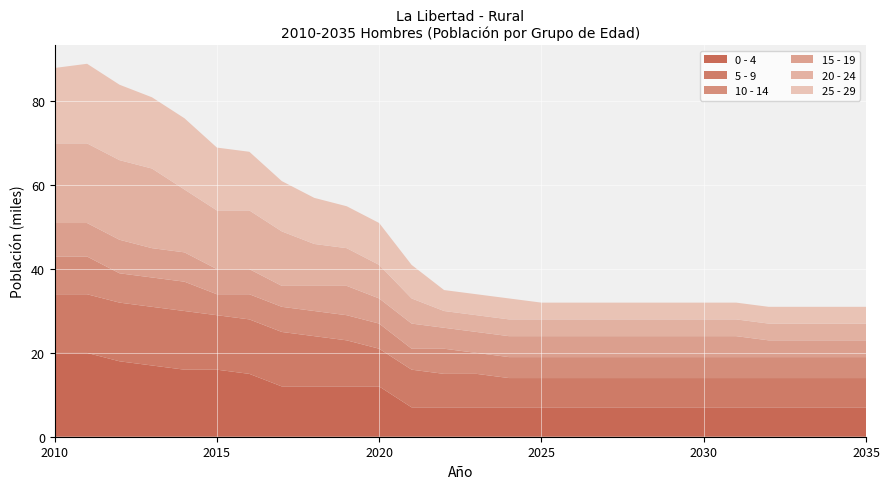

Reading right to left, what are all the values shown in this chart?

0 - 4: 2035=7	2034=7	2033=7	2032=7	2031=7	2030=7	2029=7	2028=7	2027=7	2026=7	2025=7	2024=7	2023=7	2022=7	2021=7	2020=12	2019=12	2018=12	2017=12	2016=15	2015=16	2014=16	2013=17	2012=18	2011=20	2010=20
5 - 9: 2035=7	2034=7	2033=7	2032=7	2031=7	2030=7	2029=7	2028=7	2027=7	2026=7	2025=7	2024=7	2023=8	2022=8	2021=9	2020=9	2019=11	2018=12	2017=13	2016=13	2015=13	2014=14	2013=14	2012=14	2011=14	2010=14
10 - 14: 2035=5	2034=5	2033=5	2032=5	2031=5	2030=5	2029=5	2028=5	2027=5	2026=5	2025=5	2024=5	2023=5	2022=6	2021=5	2020=6	2019=6	2018=6	2017=6	2016=6	2015=5	2014=7	2013=7	2012=7	2011=9	2010=9
15 - 19: 2035=4	2034=4	2033=4	2032=4	2031=5	2030=5	2029=5	2028=5	2027=5	2026=5	2025=5	2024=5	2023=5	2022=5	2021=6	2020=6	2019=7	2018=6	2017=5	2016=6	2015=6	2014=7	2013=7	2012=8	2011=8	2010=8
20 - 24: 2035=4	2034=4	2033=4	2032=4	2031=4	2030=4	2029=4	2028=4	2027=4	2026=4	2025=4	2024=4	2023=4	2022=4	2021=6	2020=8	2019=9	2018=10	2017=13	2016=14	2015=14	2014=15	2013=19	2012=19	2011=19	2010=19
25 - 29: 2035=4	2034=4	2033=4	2032=4	2031=4	2030=4	2029=4	2028=4	2027=4	2026=4	2025=4	2024=5	2023=5	2022=5	2021=8	2020=10	2019=10	2018=11	2017=12	2016=14	2015=15	2014=17	2013=17	2012=18	2011=19	2010=18